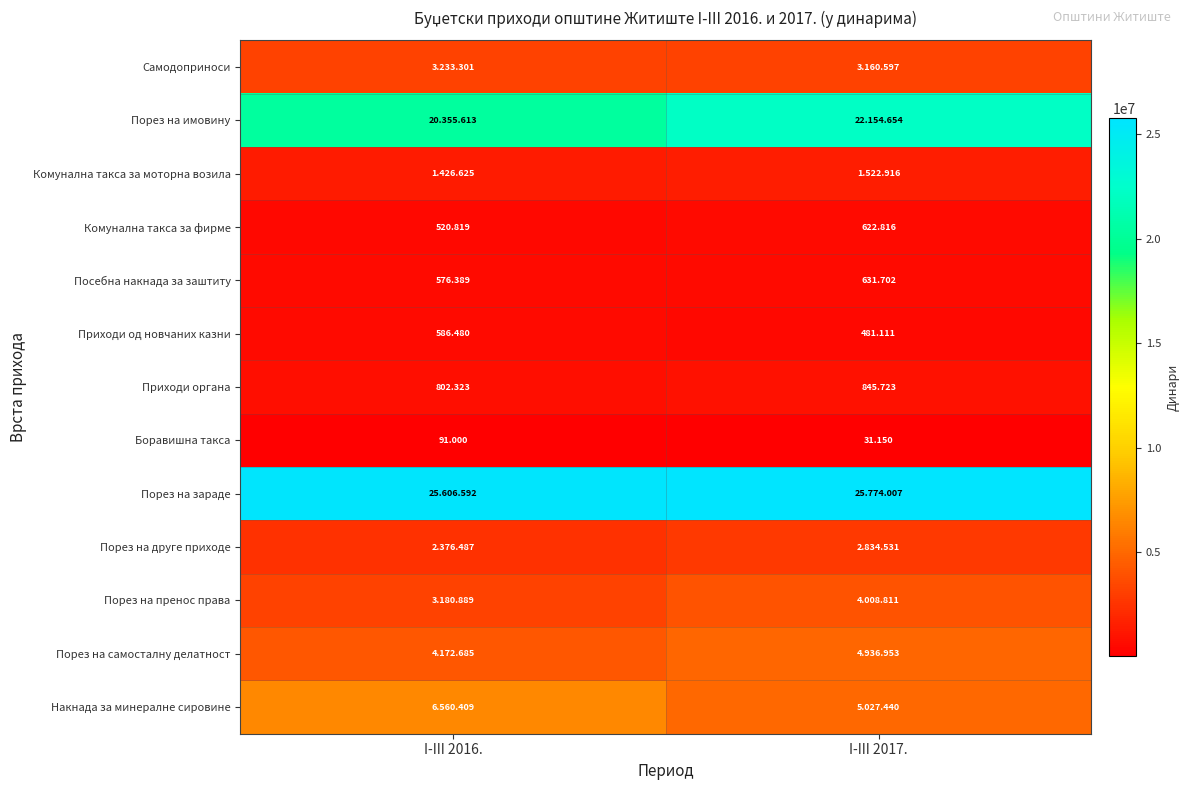

Is the value of Приходи органа at I-III 2016. greater than the value of Комунална такса за фирме at I-III 2016.?

Yes